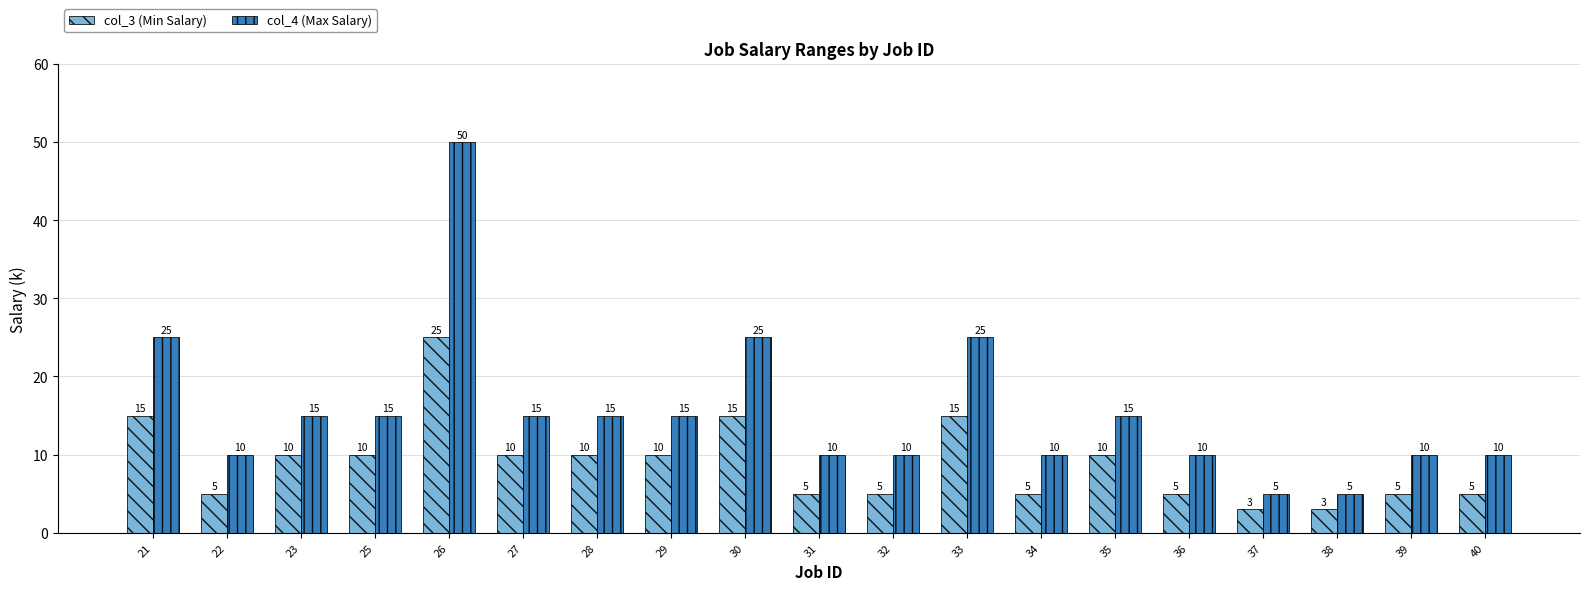

Which series has the largest range (max minus min)?

col_4 (Max Salary)